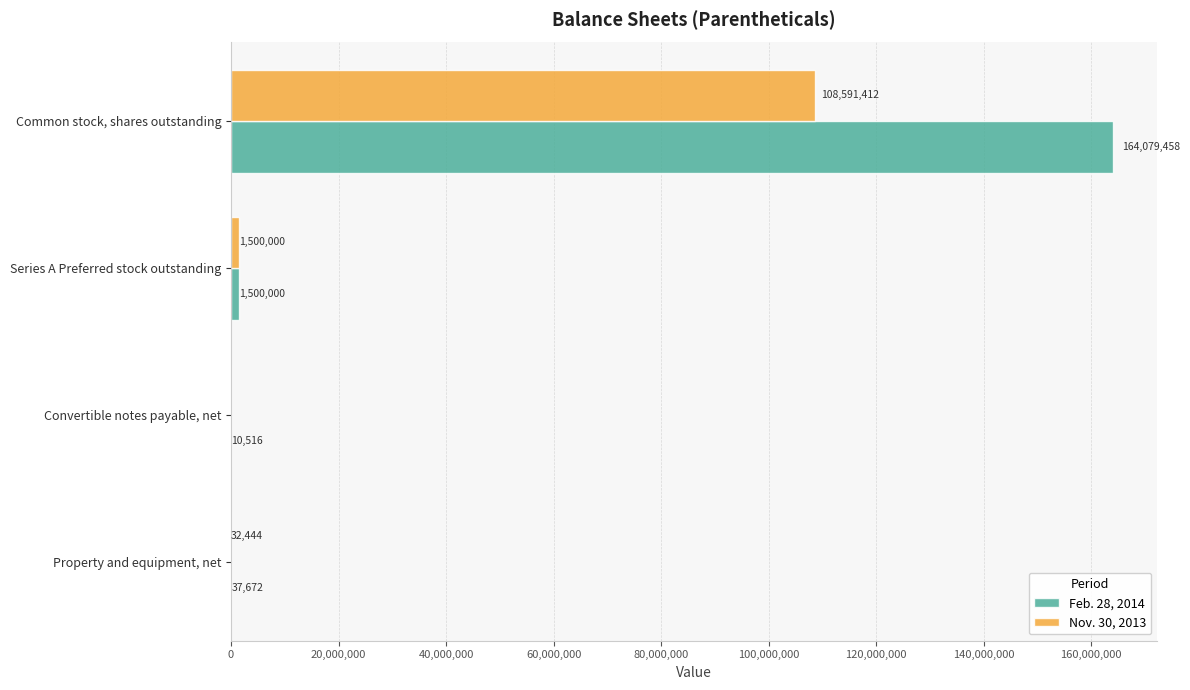

At which category does the chart reach its peak across all series?

Common stock, shares outstanding